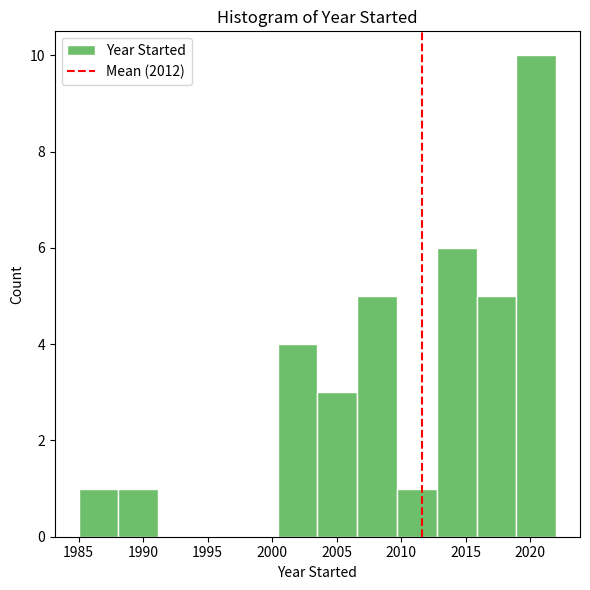

Reading left to right, list every bar in this chart as the range it spans on the x-axis followed by its height. Neither the bar edges nor the heights are printed on the chart, so give them approximately, as read against the axes.

1985.0 to 1988.0: 1
1988.0 to 1991.0: 1
1991.0 to 1994.5: 0
1994.5 to 1997.5: 0
1997.5 to 2000.5: 0
2000.5 to 2003.5: 4
2003.5 to 2006.5: 3
2006.5 to 2009.5: 5
2009.5 to 2013.0: 1
2013.0 to 2016.0: 6
2016.0 to 2019.0: 5
2019.0 to 2022.0: 10